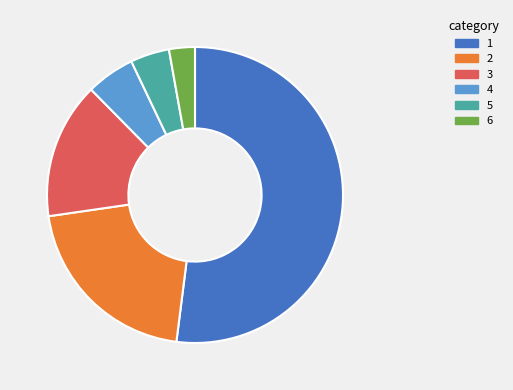

Is there any slice that represents more than half of the pie?

Yes